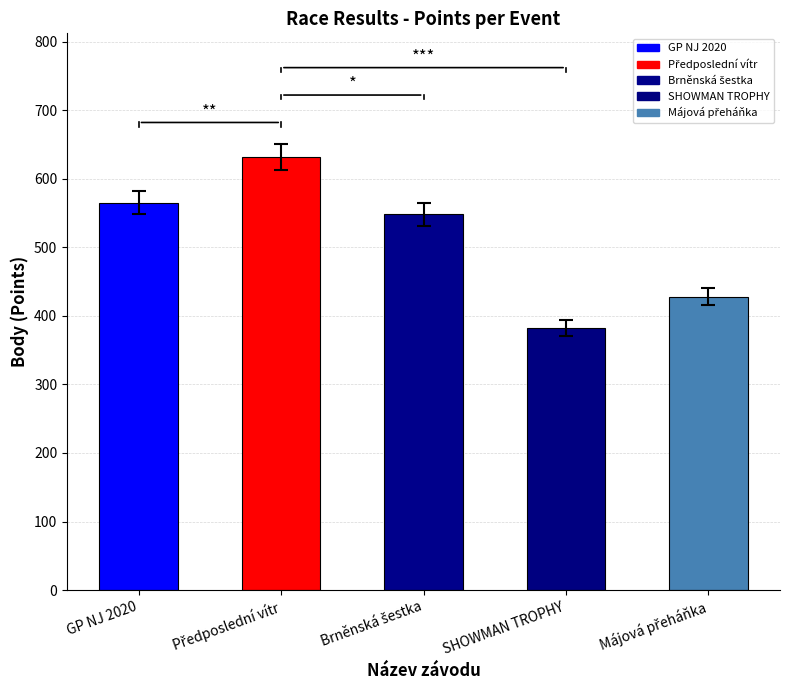

The chart shows a value of 950 at GP NJ 2020. True or false?

False